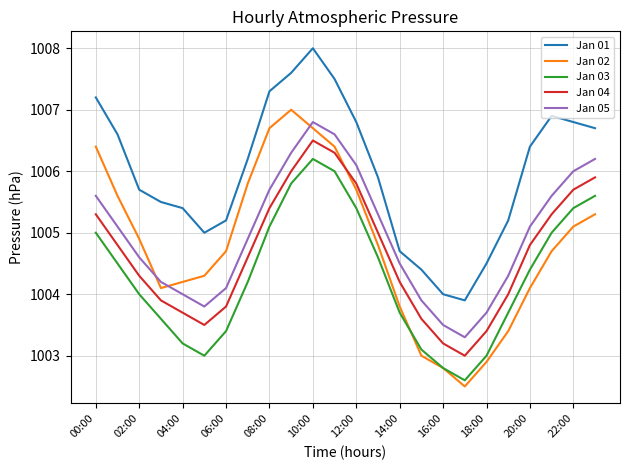

Which series has the widest spread of values?

Jan 02